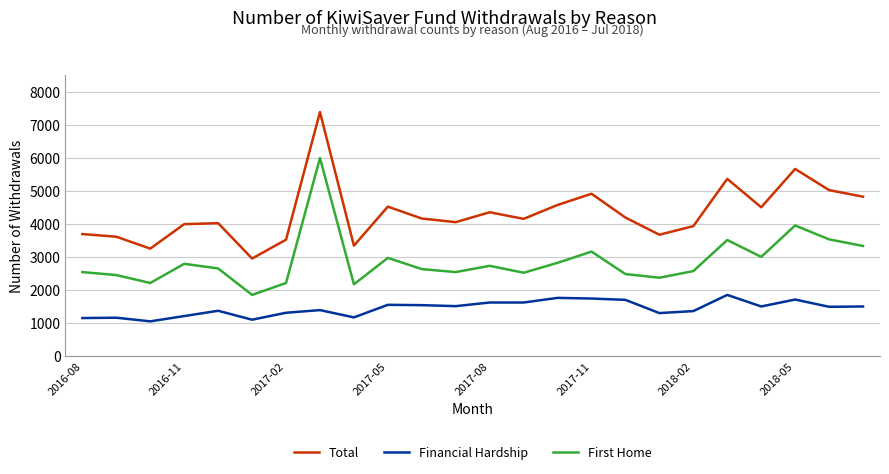

True or false: First Home has more than 1 points higher than both neighbors.

True